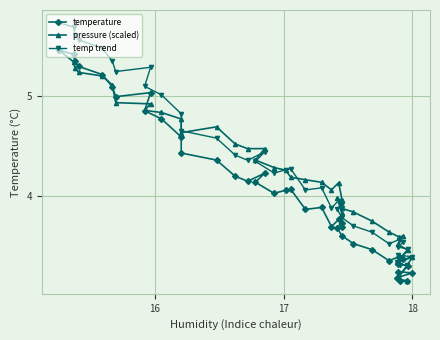

How many lines are shown in the chart?

3